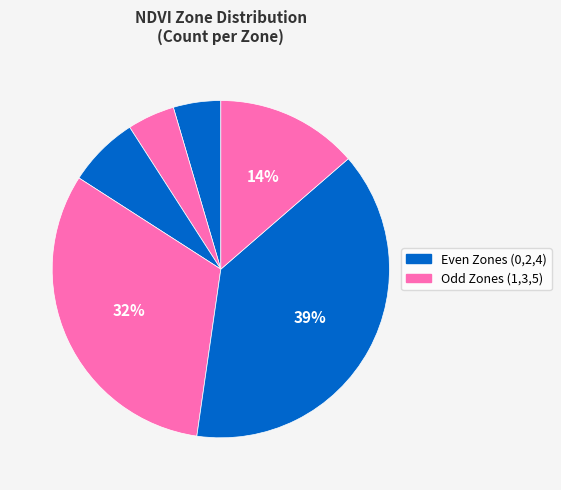

Count the number of slices in the pie.

6